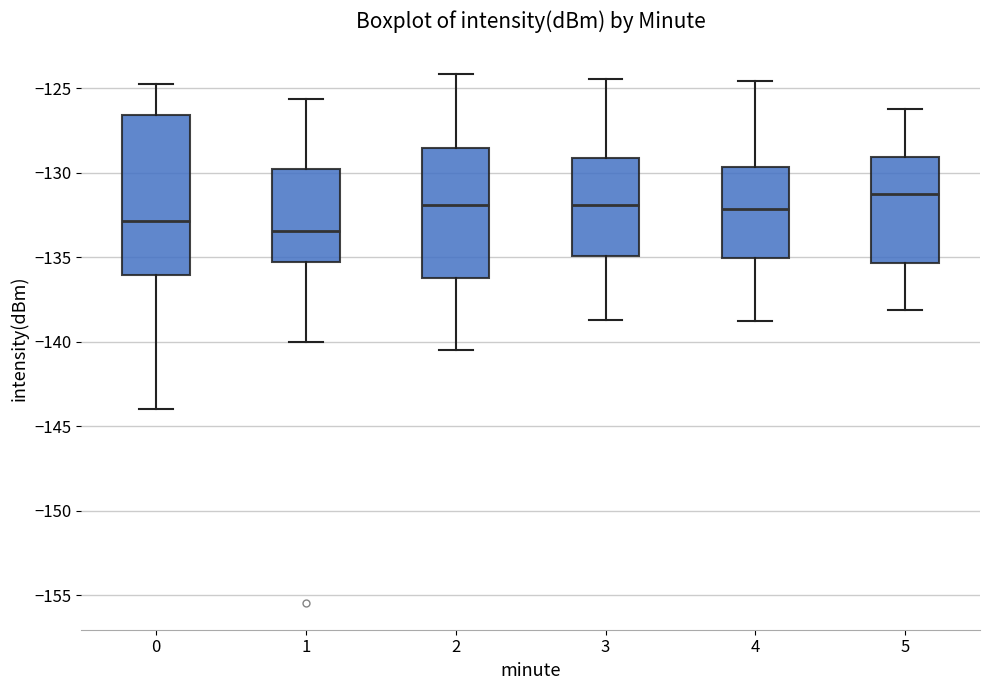

Where does the lower whisker of the box at x = 0 end on the y-axis? The values are not printed on the chart, so give them approximately, as read against the axis.

-144.0